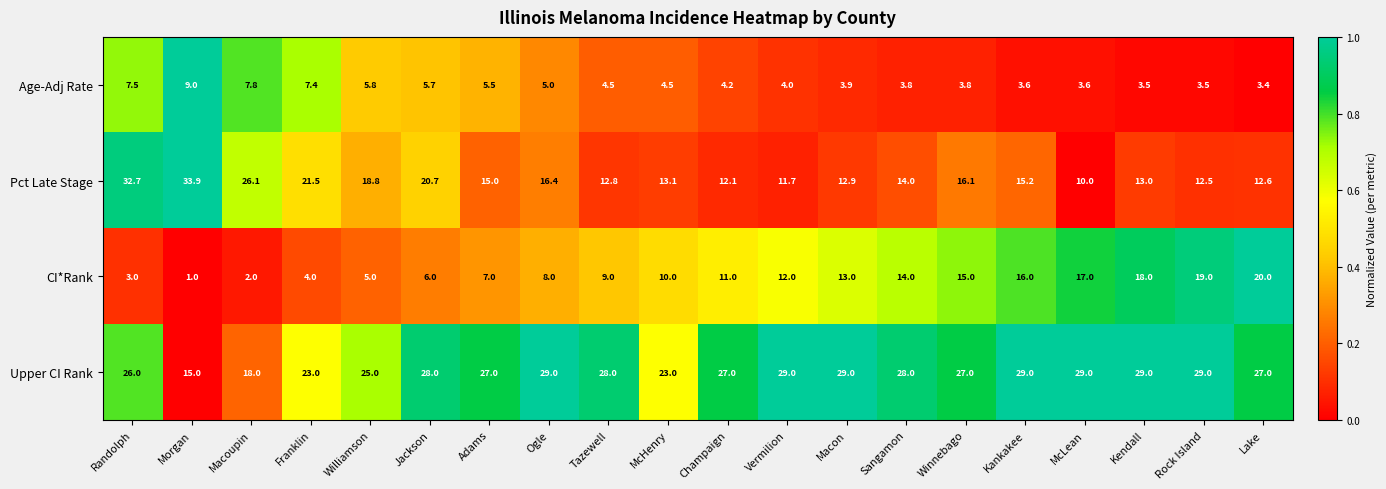

True or false: Pct Late Stage has a value of 7.7 at Rock Island.

False